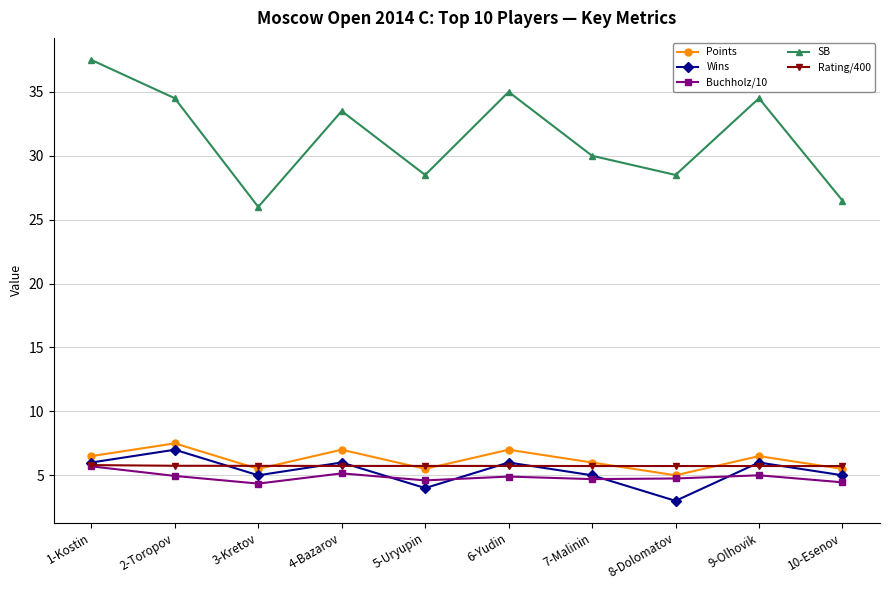

Does the chart have visible grid lines?

Yes